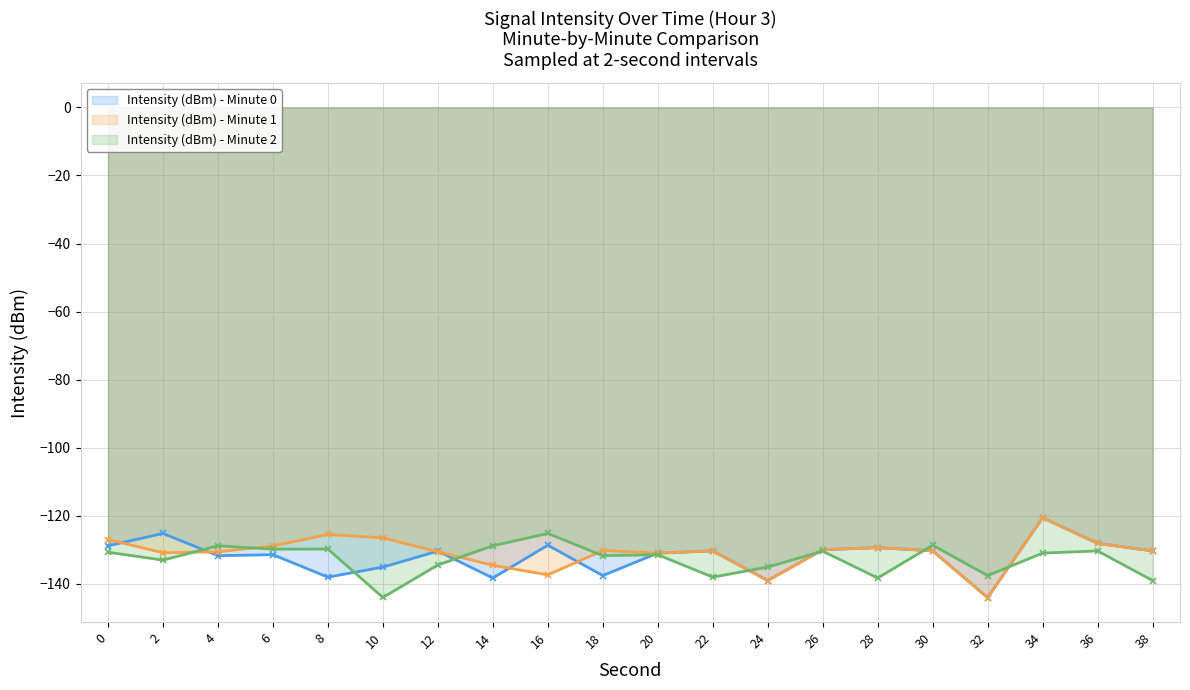

Which has a higher value, 4 or 14?

4